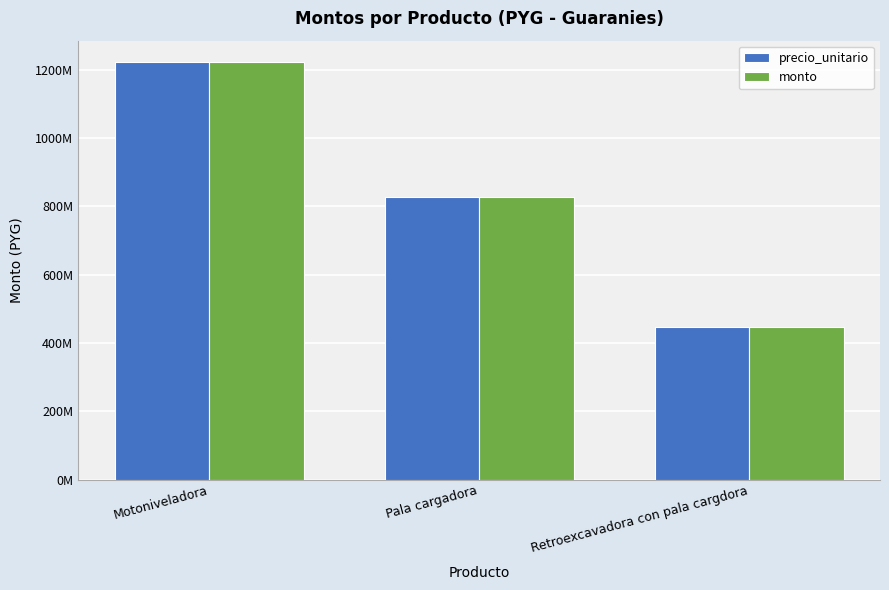

At which category is the sum across all series the highest?

Motoniveladora